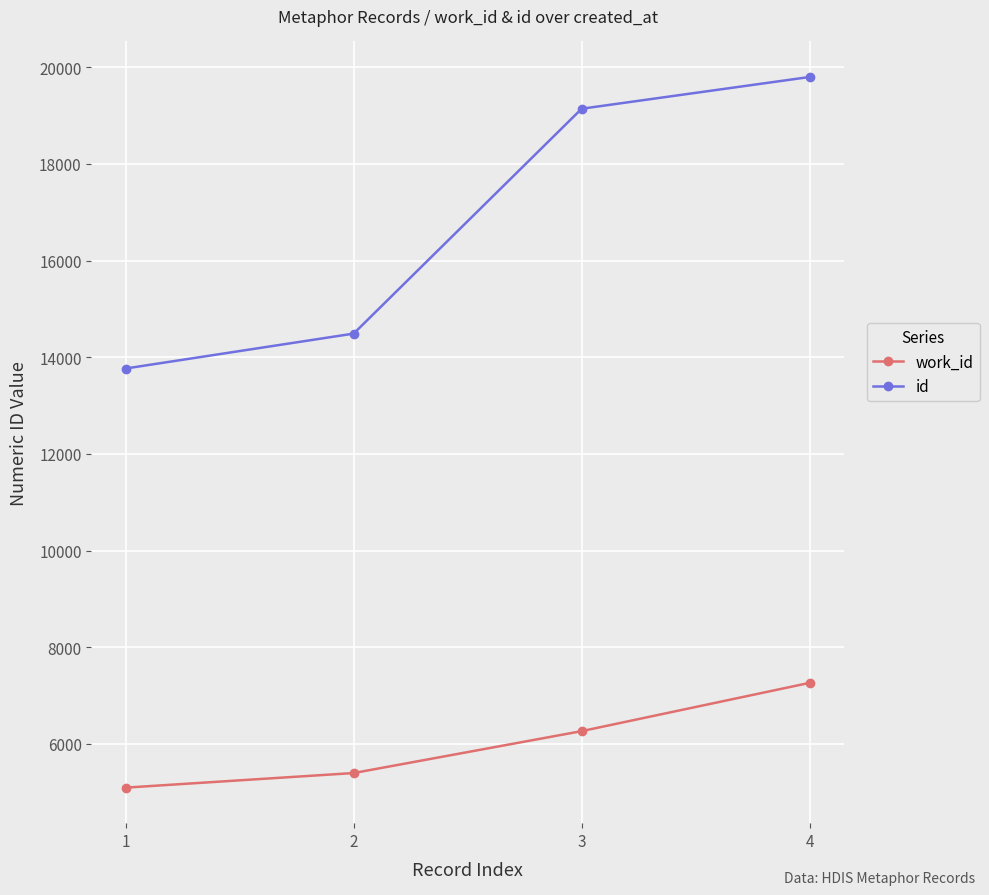

Reading right to left, list all the values displayed in this chart.

work_id: 7263	6264	5397	5095
id: 19797	19140	14488	13766